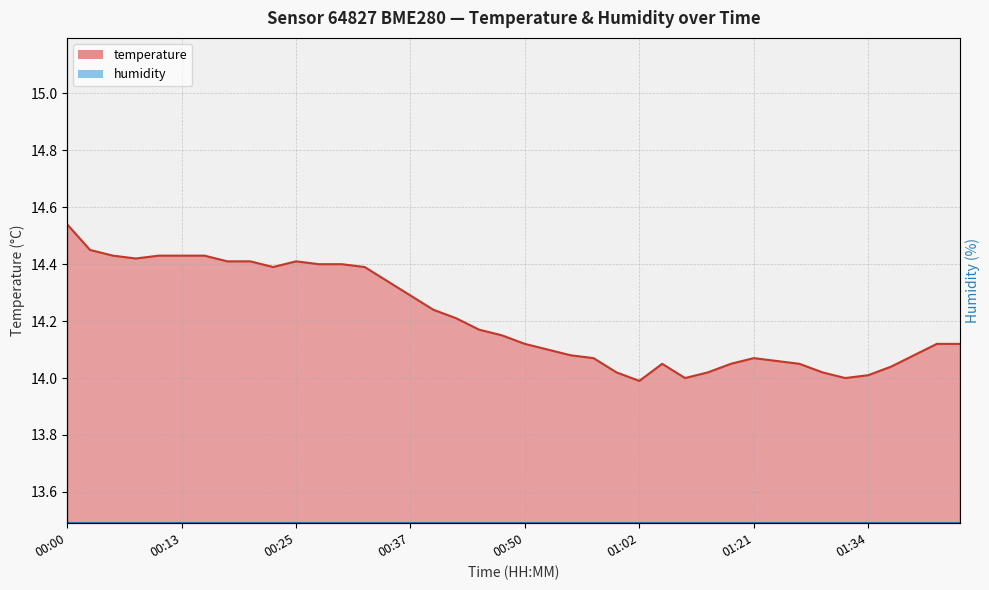

How many interior local peaks (higher than both neighbors) does the data have?

3